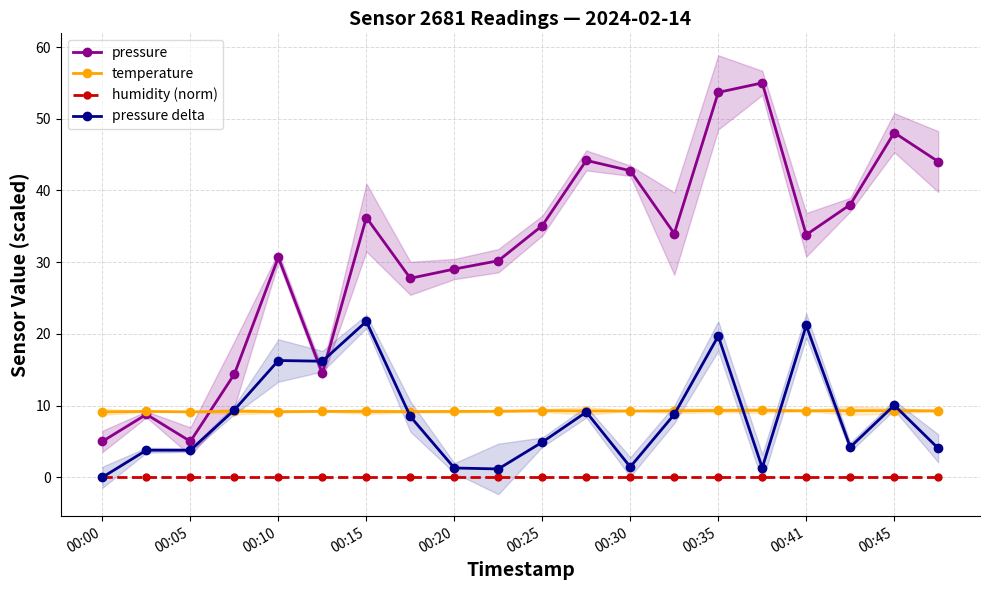

The pressure delta series shows 9.1 at 11. True or false?

True